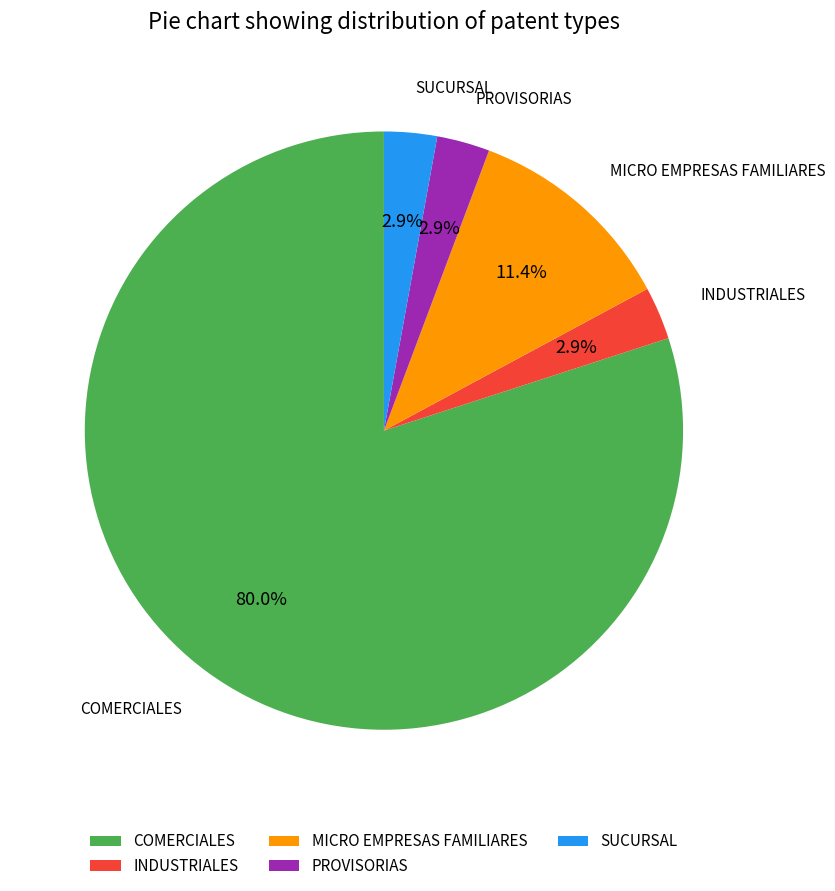

Which category accounts for the majority?

COMERCIALES